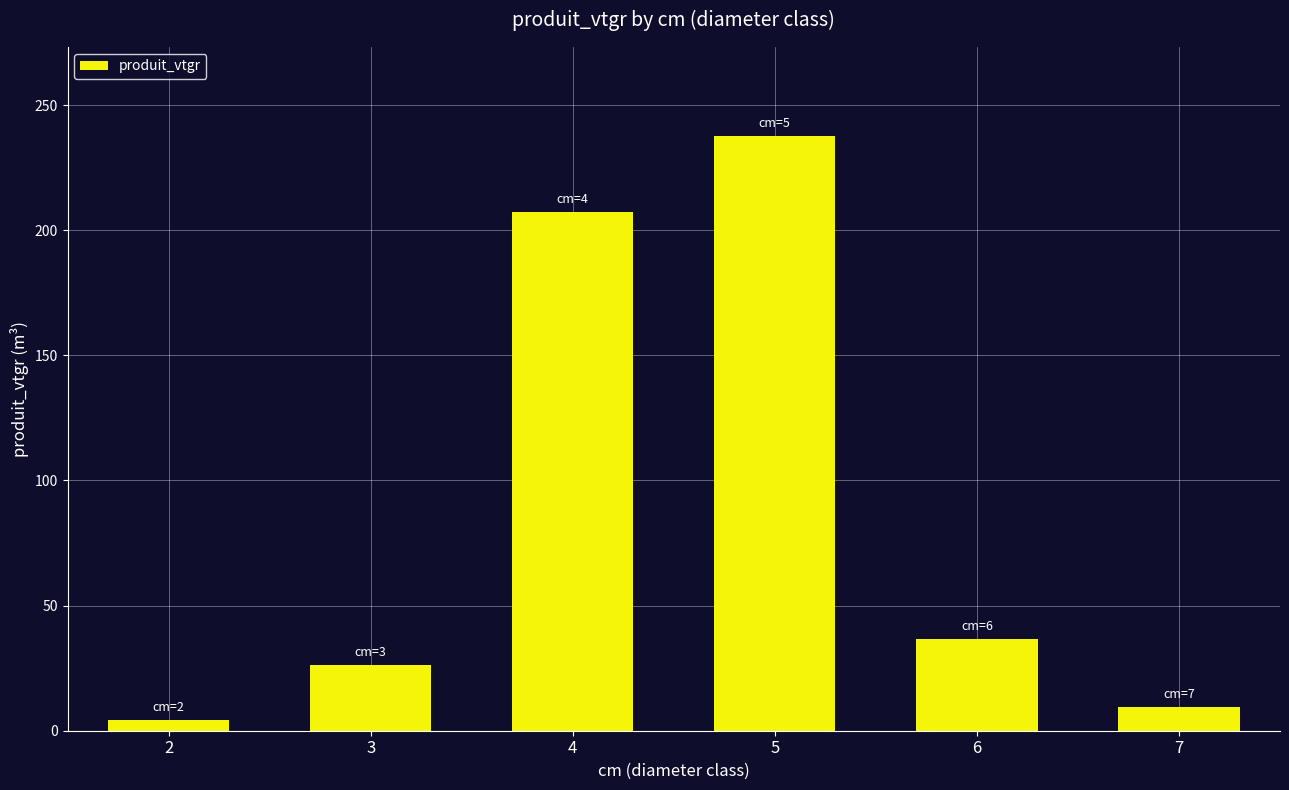

Reading left to right, what are all the values shown in this chart?

4.5	26.4	207.3	237.6	36.8	9.4